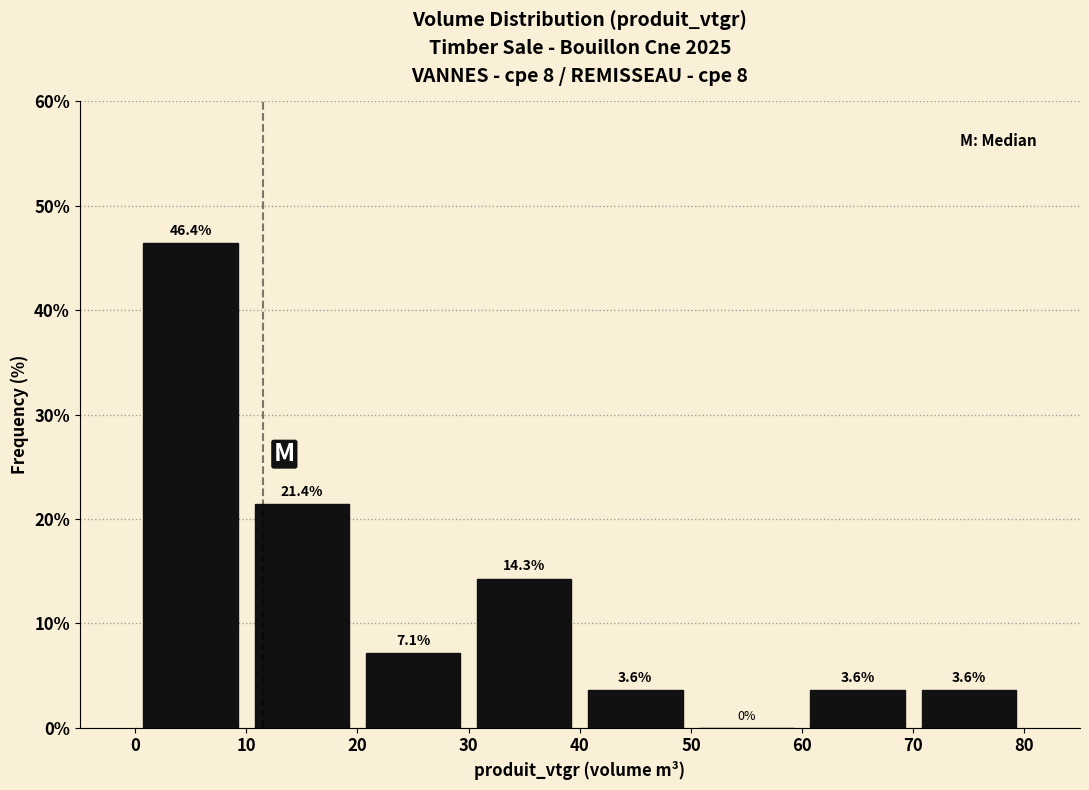

Over which range of the x-axis is the bar tallest?

0 to 10